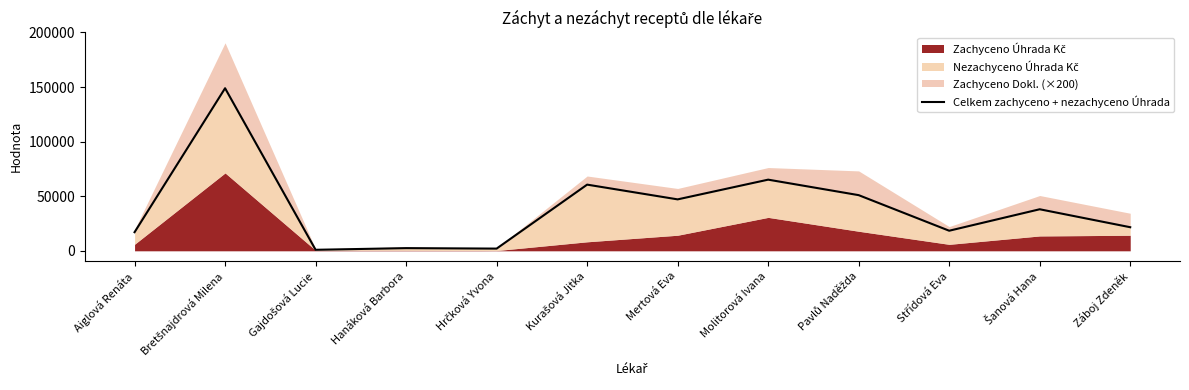

What is the difference between the maximum and second lowest values?

146874.8